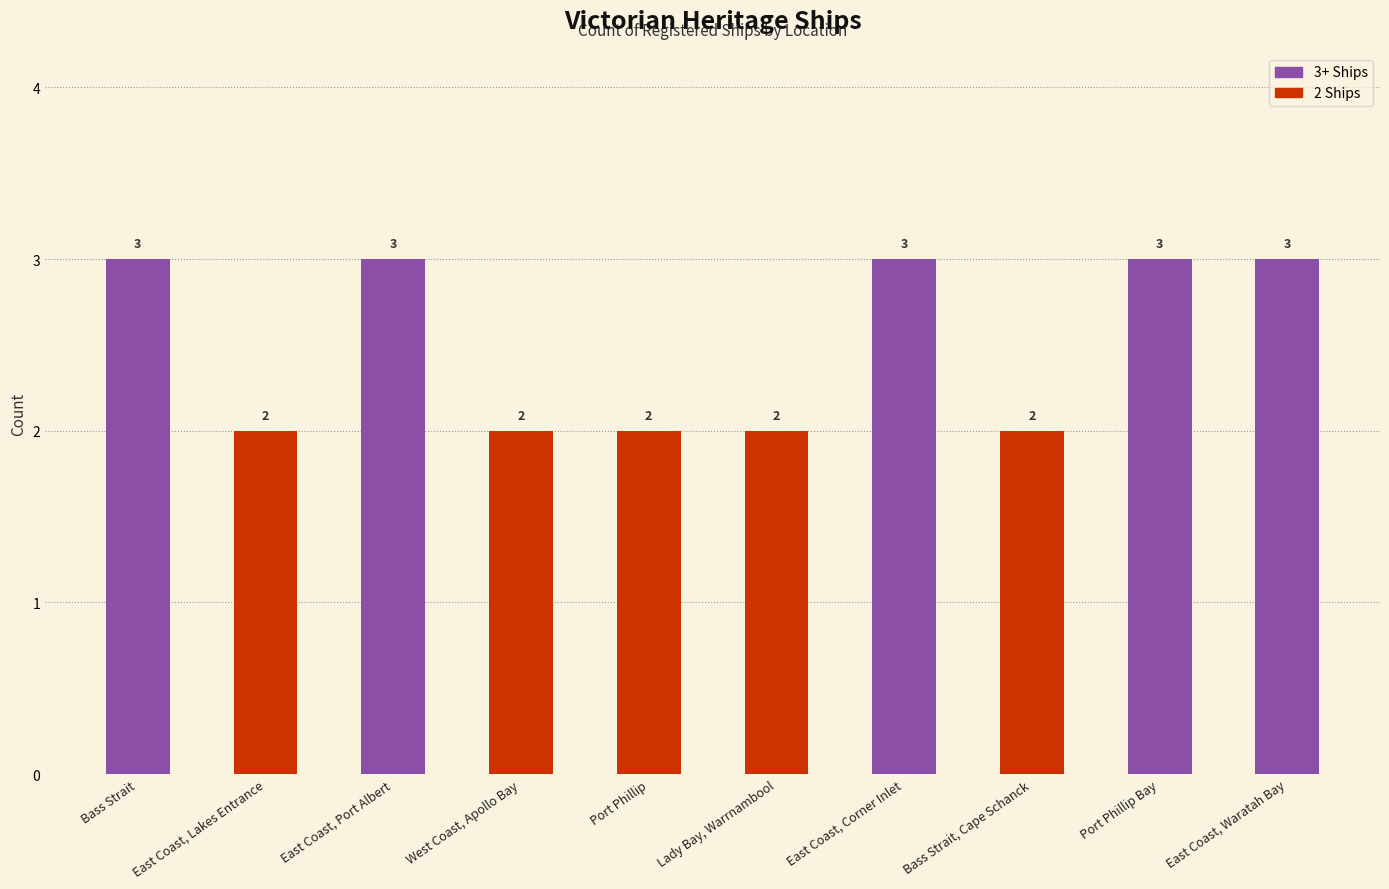

Between Bass Strait, Cape Schanck and East Coast, Port Albert, which is larger?

East Coast, Port Albert